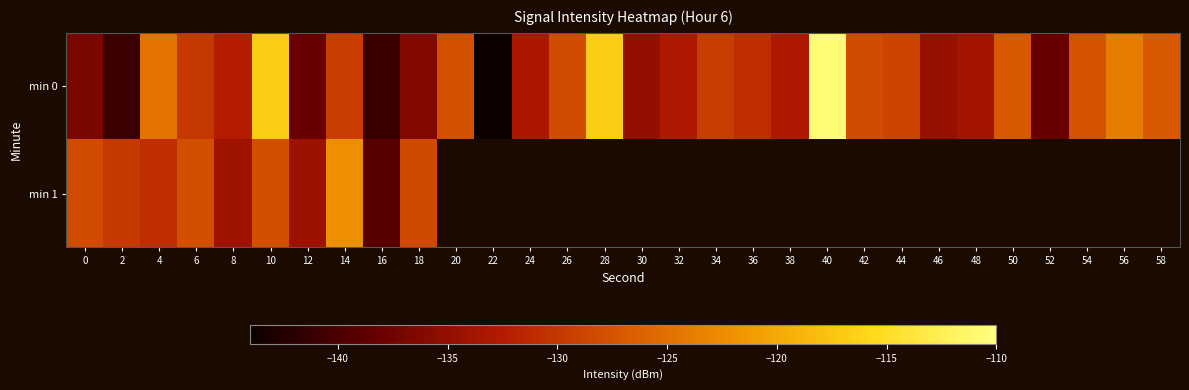

How many values in the min 0 series are below -129?

18